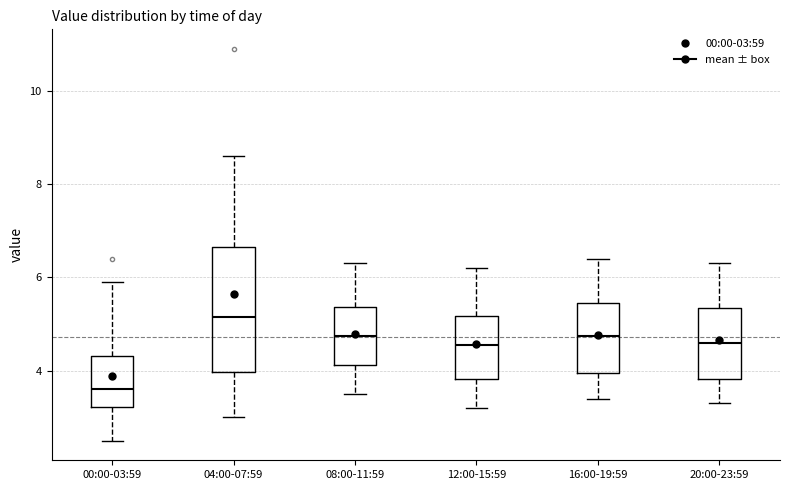

Where is the lower edge of the box for 16:00-19:59 on the y-axis? The values are not printed on the chart, so give them approximately, as read against the axis.

4.0